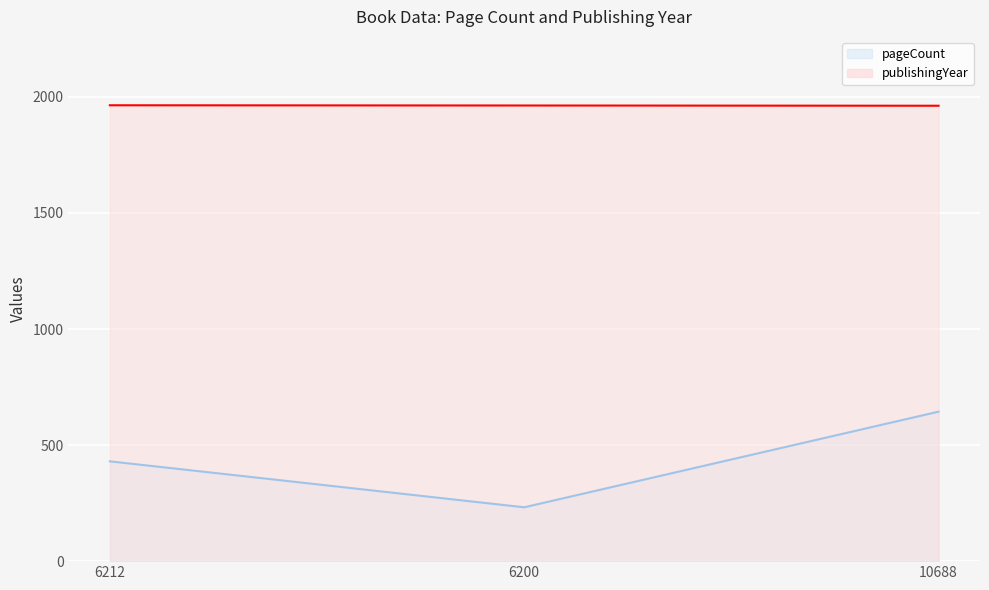

Reading right to left, what are all the values shown in this chart?

pageCount: 10688=644	6200=232	6212=430
publishingYear: 10688=1962	6200=1963	6212=1964